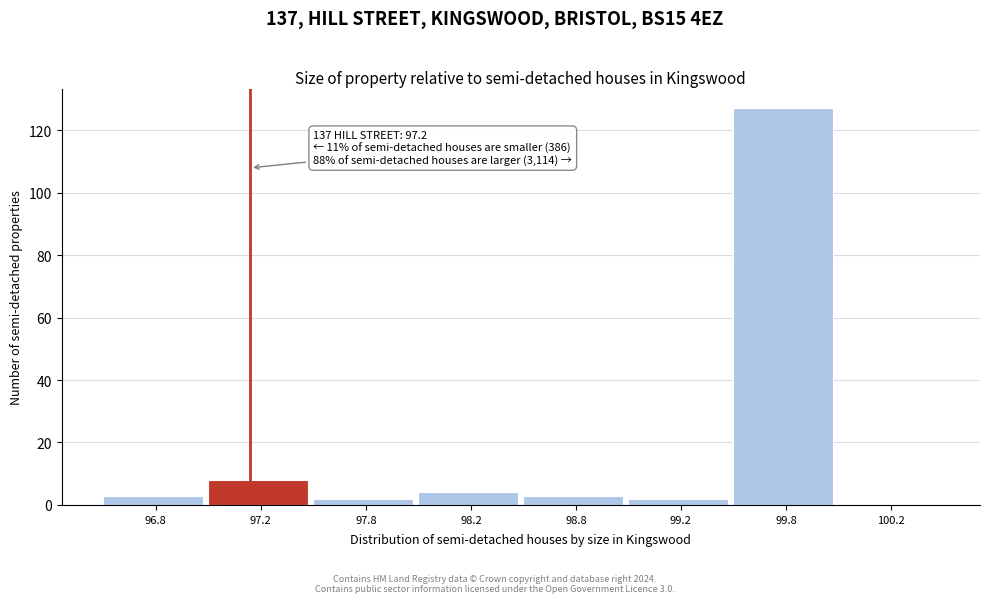

Reading left to right, what are all the values shown in this chart?

96.8=3	97.2=8	97.8=2	98.2=4	98.8=3	99.2=2	99.8=127	100.2=0